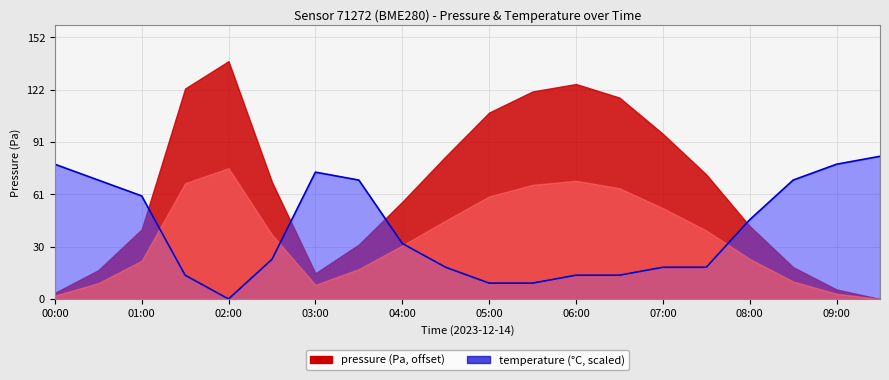

Between 01:30 and 05:00, which is larger?

01:30